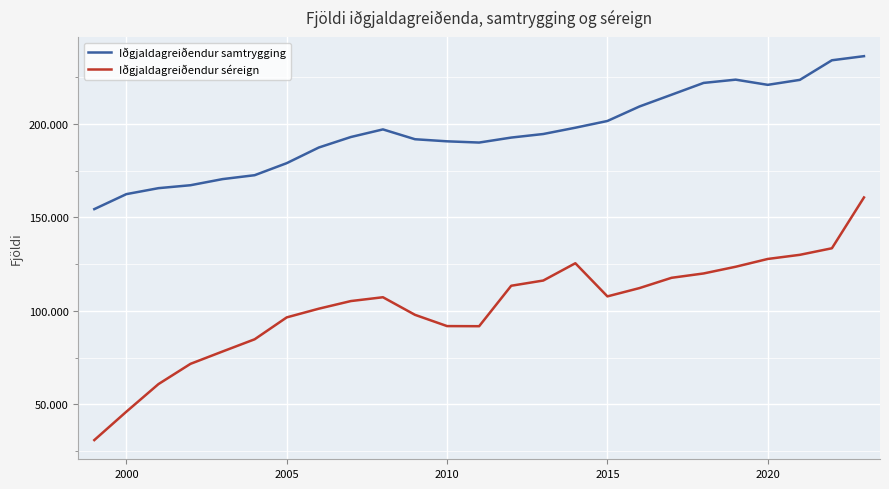

What are all the series names shown in the legend?

Iðgjaldagreiðendur samtrygging, Iðgjaldagreiðendur séreign